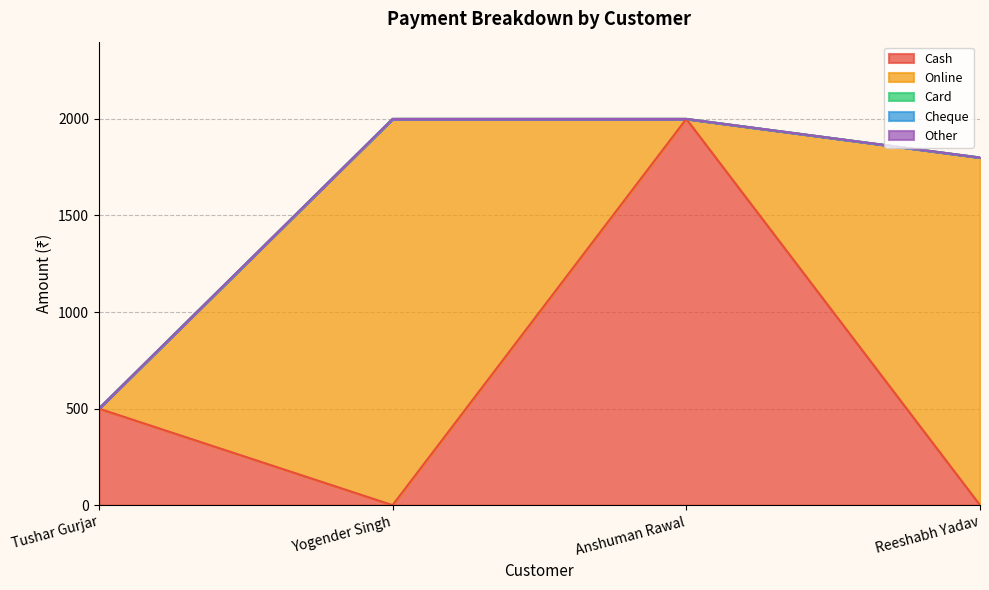

Reading left to right, transcribe all the data shown in this chart.

Cash: 500	0	2000	0
Online: 0	2000	0	1800
Card: 0	0	0	0
Cheque: 0	0	0	0
Other: 0	0	0	0